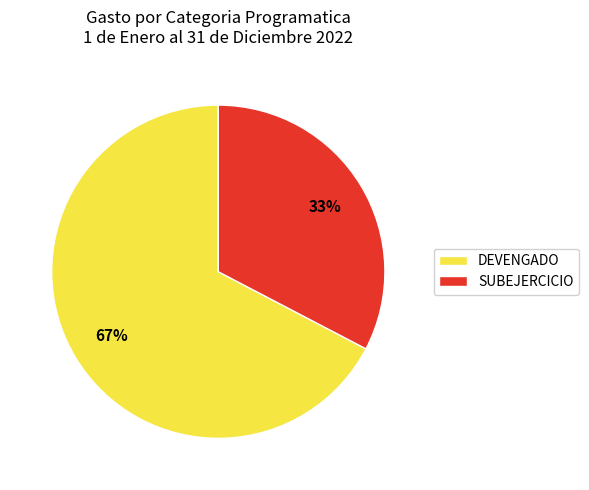

Combined, do SUBEJERCICIO and DEVENGADO account for over 50%?

Yes